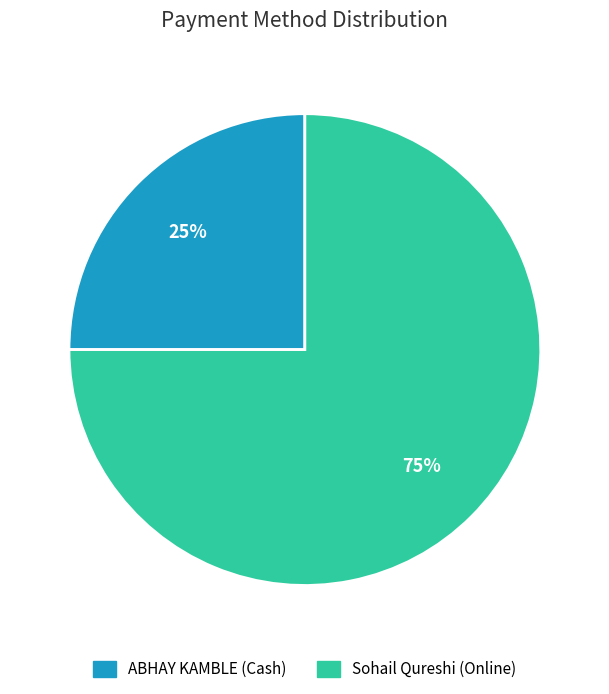

Between Sohail Qureshi (Online) and ABHAY KAMBLE (Cash), which is larger?

Sohail Qureshi (Online)